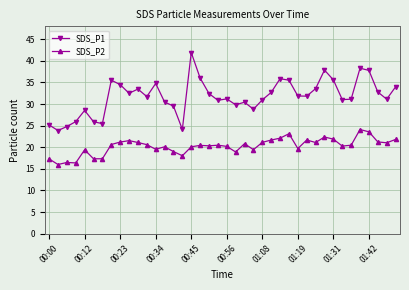

True or false: SDS_P1 has more than 2 interior local peaks.

True